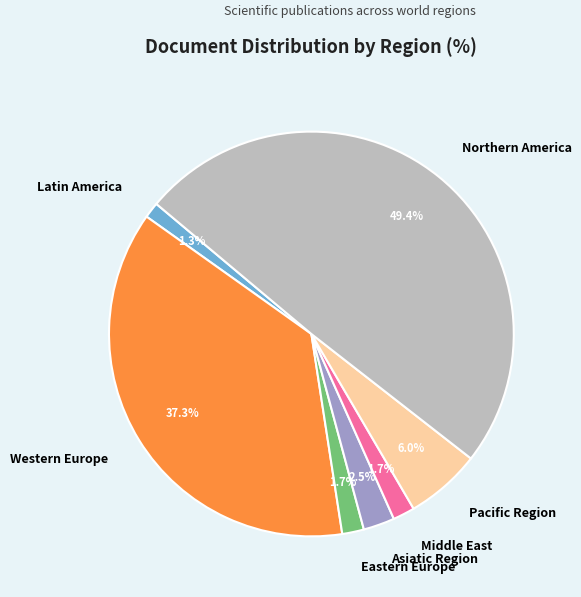

How much of the chart is everything except Latin America?

98.7%